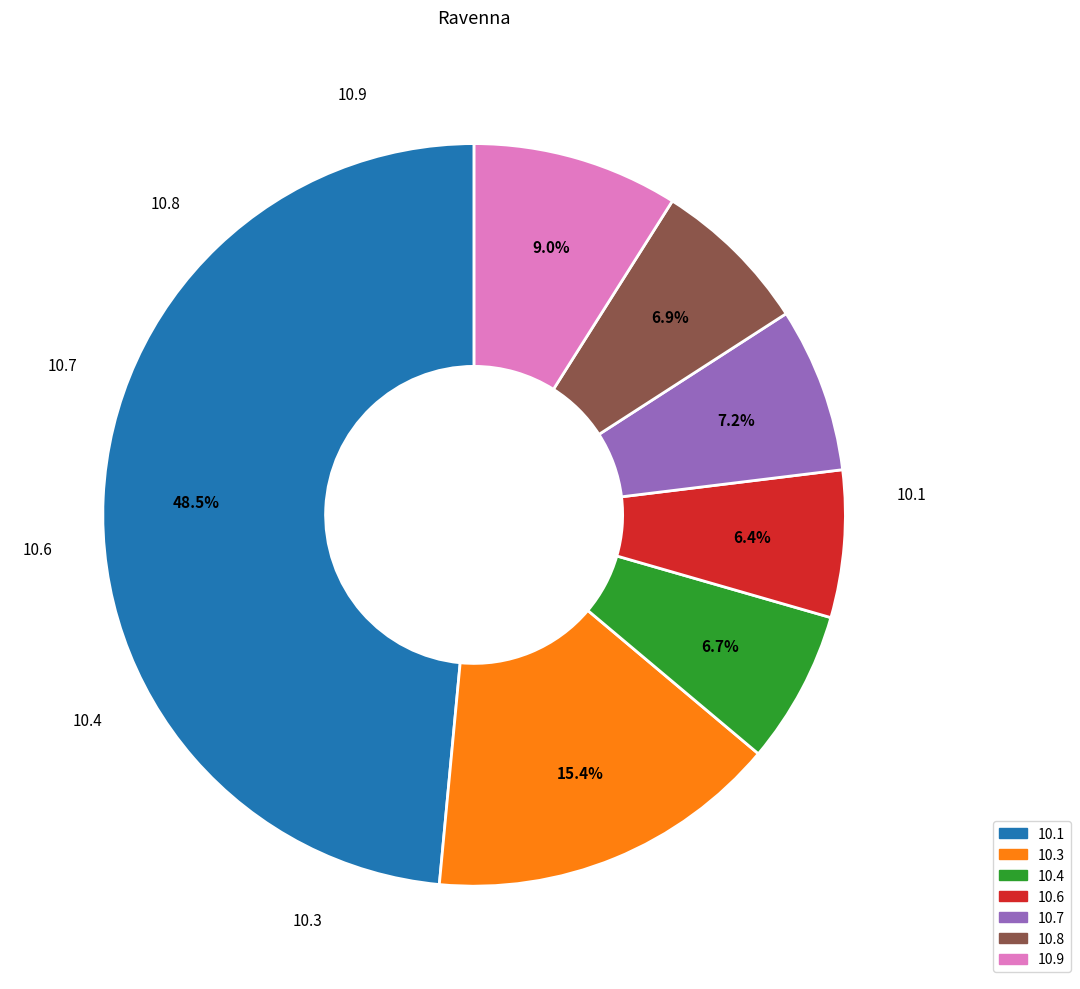

How many segments does this pie chart have?

7